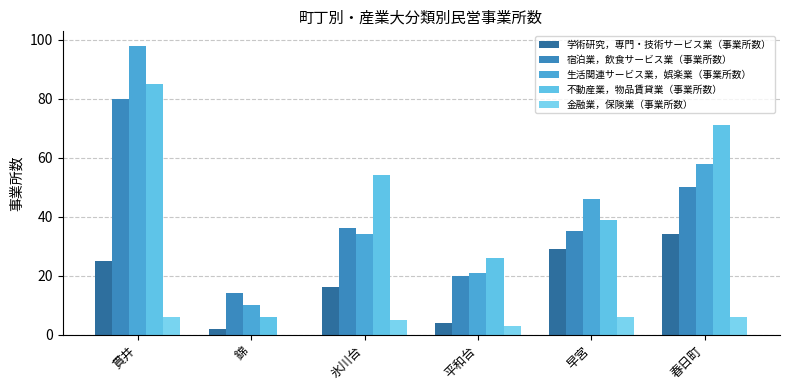

How many groups of bars are there?

6